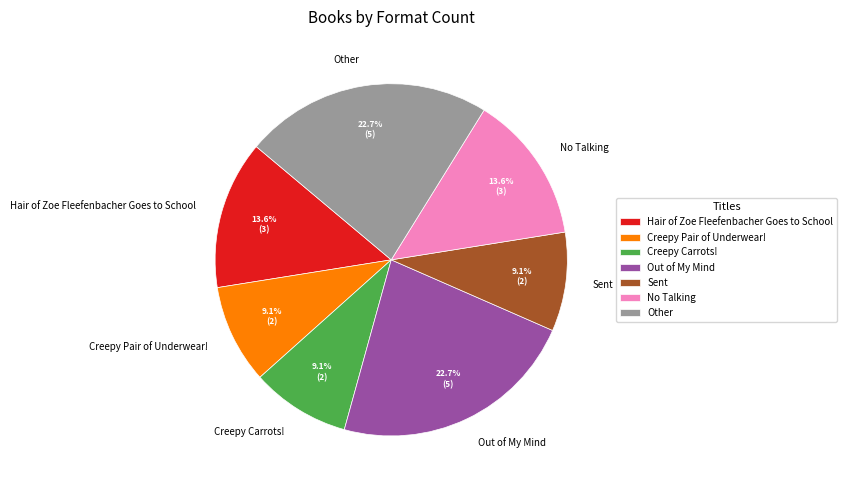

What percentage do Sent and Creepy Carrots! together represent?

18.2%